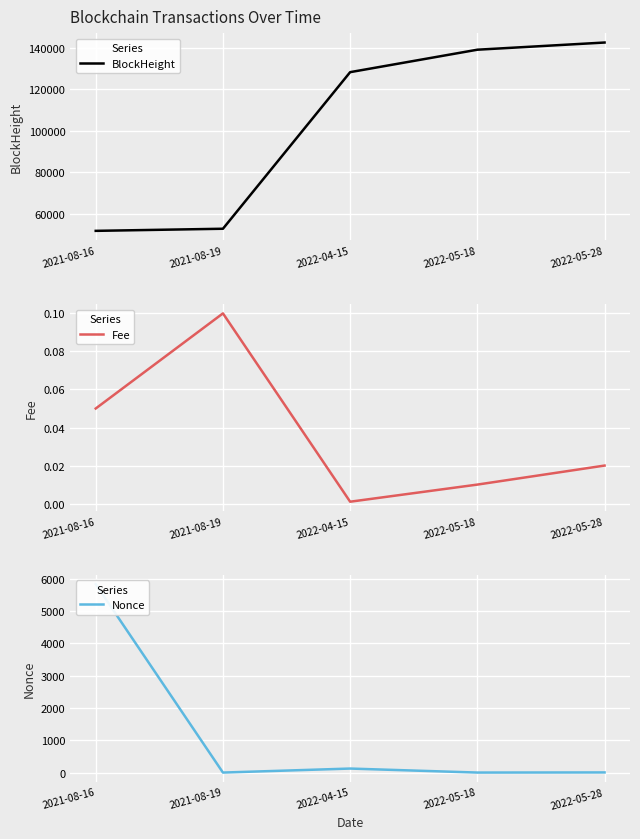

Where do Nonce and Fee first cross each other?

2021-08-16 and 2021-08-19